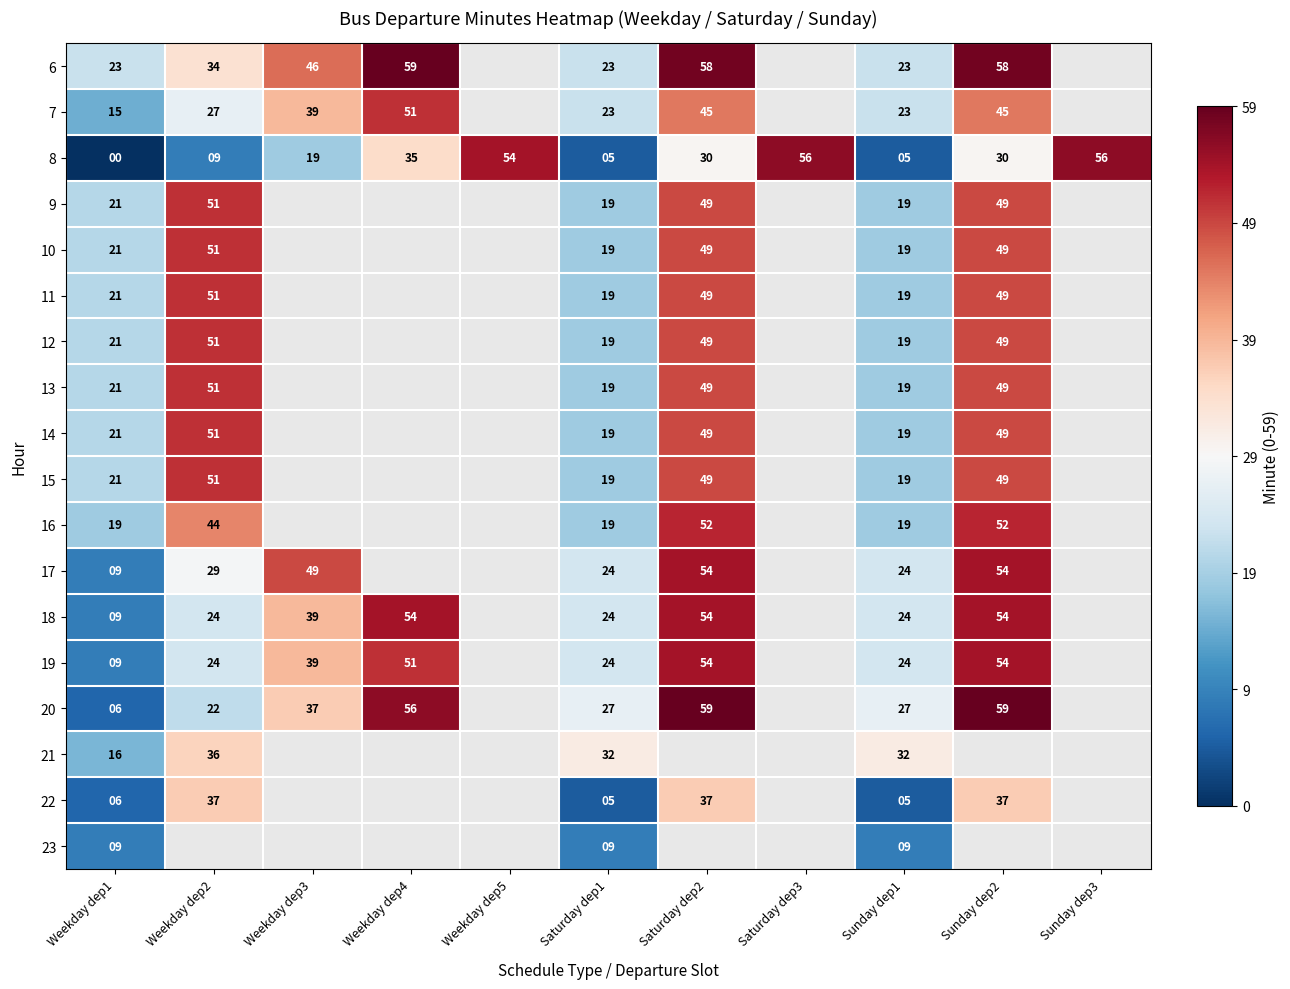

Is the value of 21 at Weekday dep1 greater than the value of 17 at Sunday dep2?

No